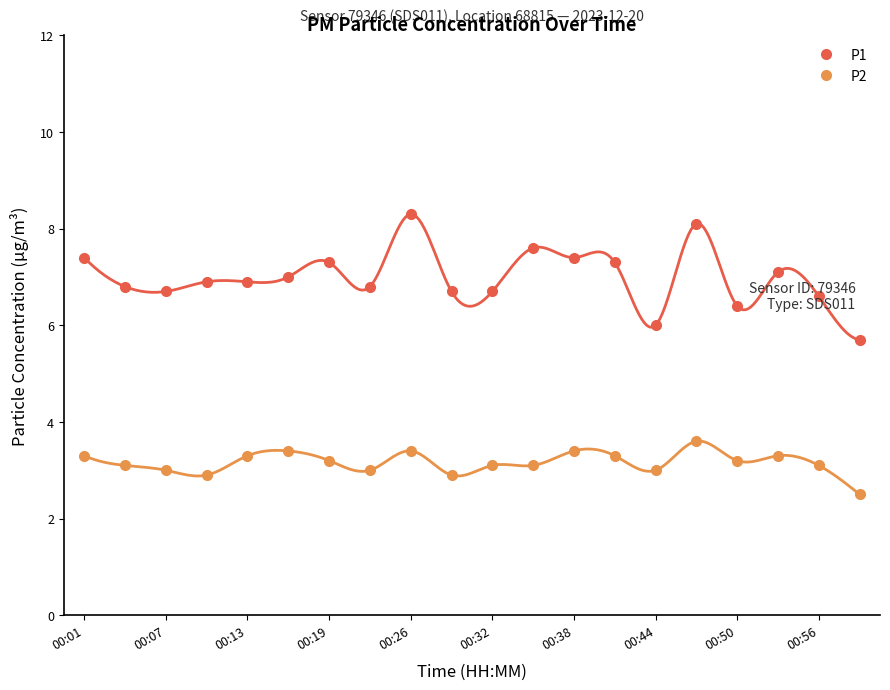

True or false: P2 and P1 cross at least once.

False